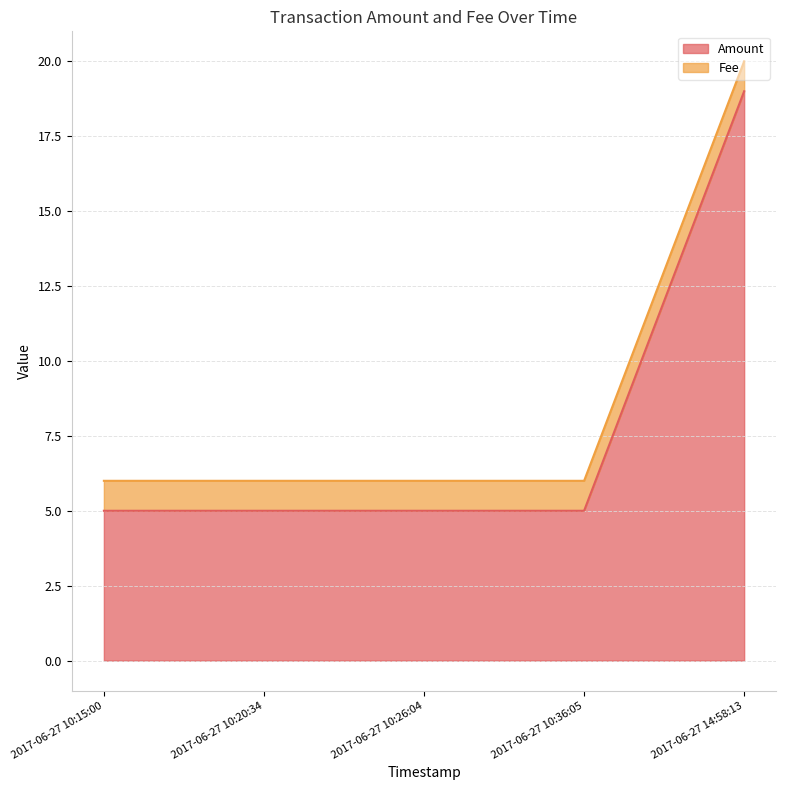

The value of Amount at 2017-06-27 14:58:13 is 19. True or false?

True